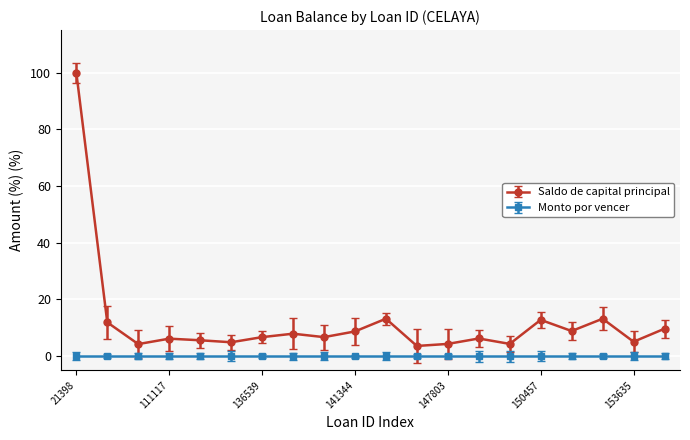

What is the difference between the second highest and second lowest values in the Saldo de capital principal series?

8.9